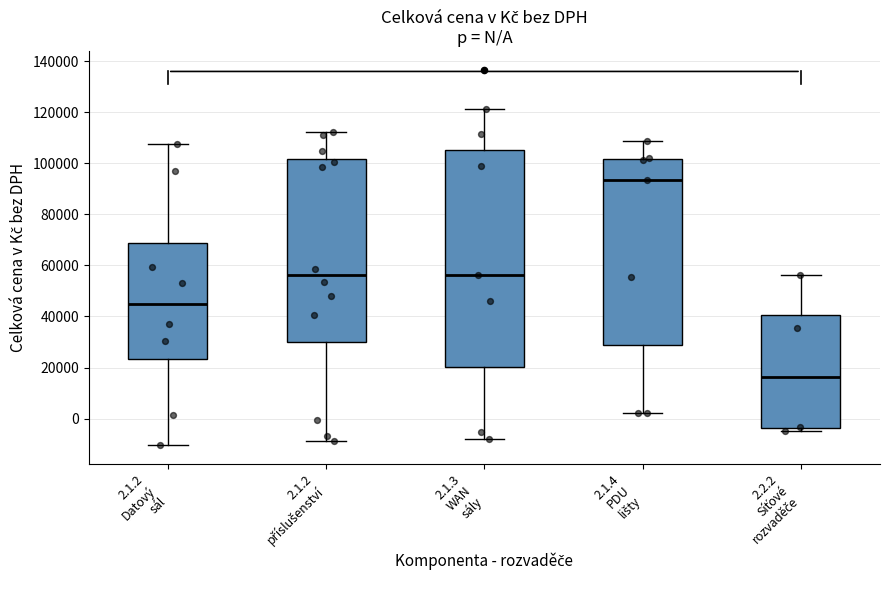

Which box's median line is the lowest?

2.2.2 Síťové rozvaděče